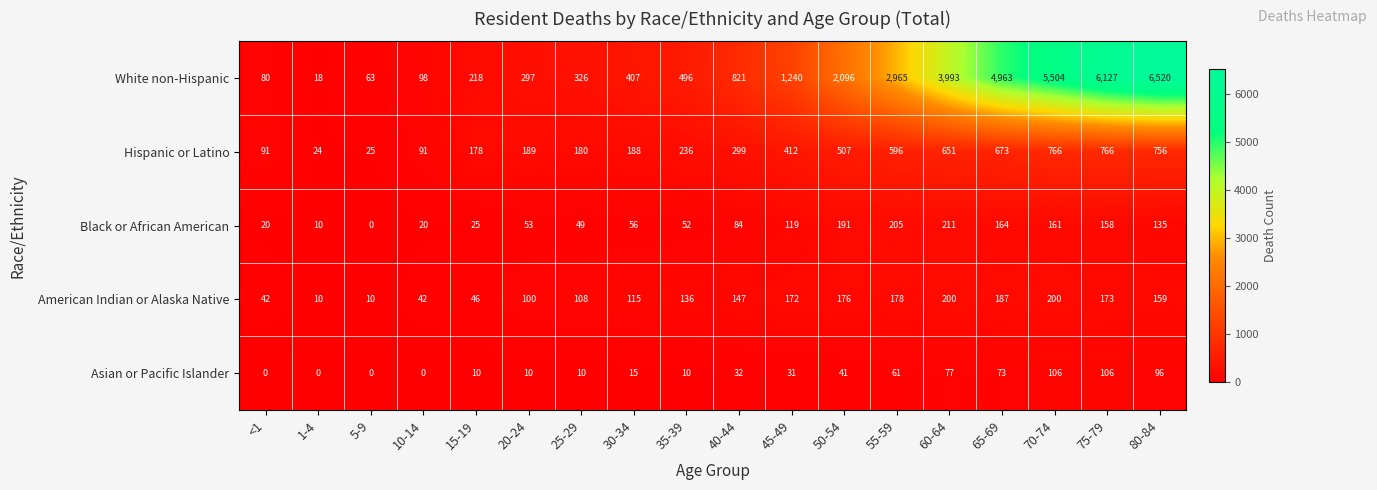

Count the number of data series in this chart.

5